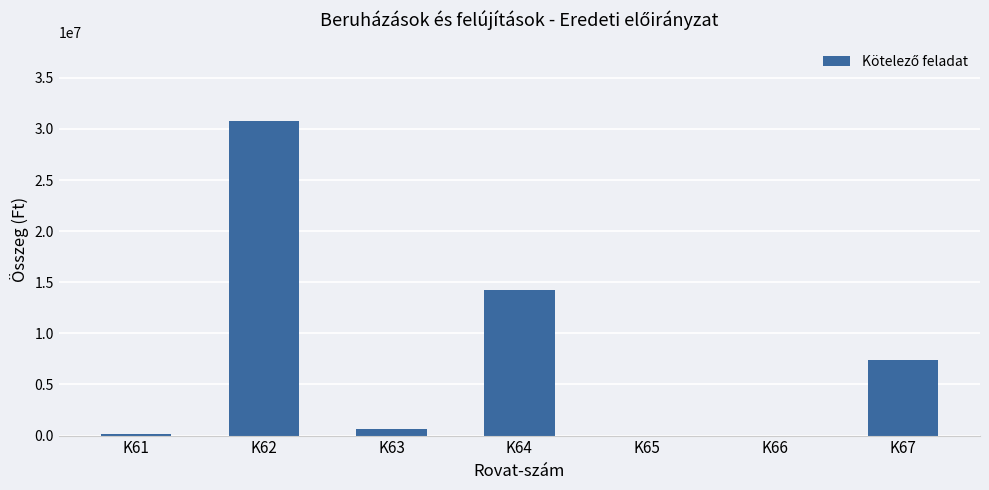

What is the difference between the values at K62 and K61?

30639055